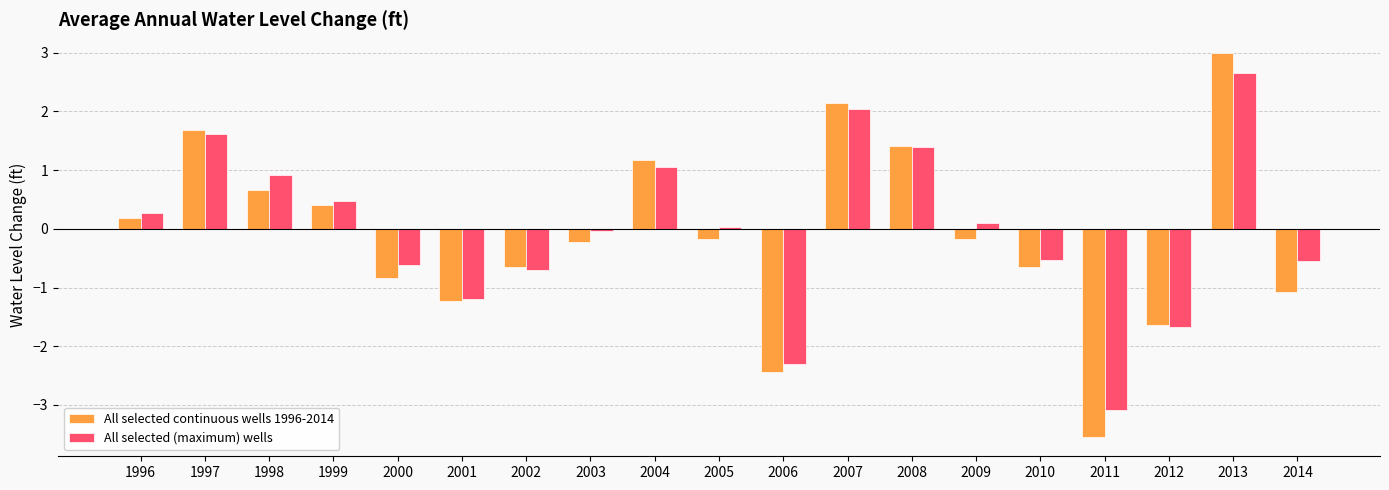

How many series are shown in this chart?

2